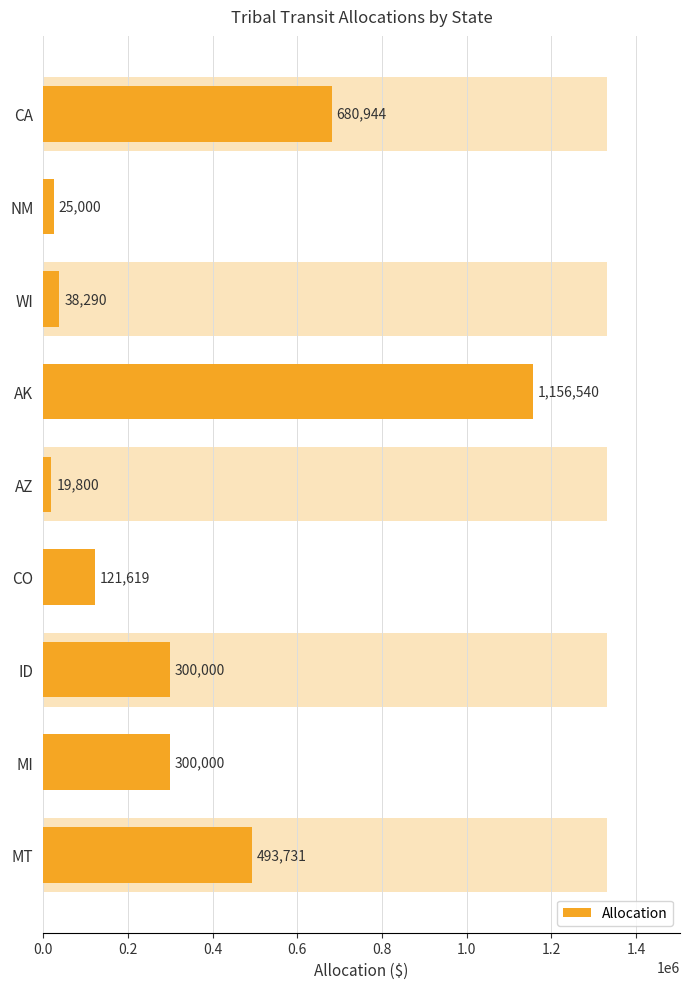

Reading left to right, list all the values displayed in this chart.

0.0=680944	0.2=25000	0.4=38290	0.6=1156540	0.8=19800	1.0=121619	1.2=300000	1.4=300000	1.6=493731